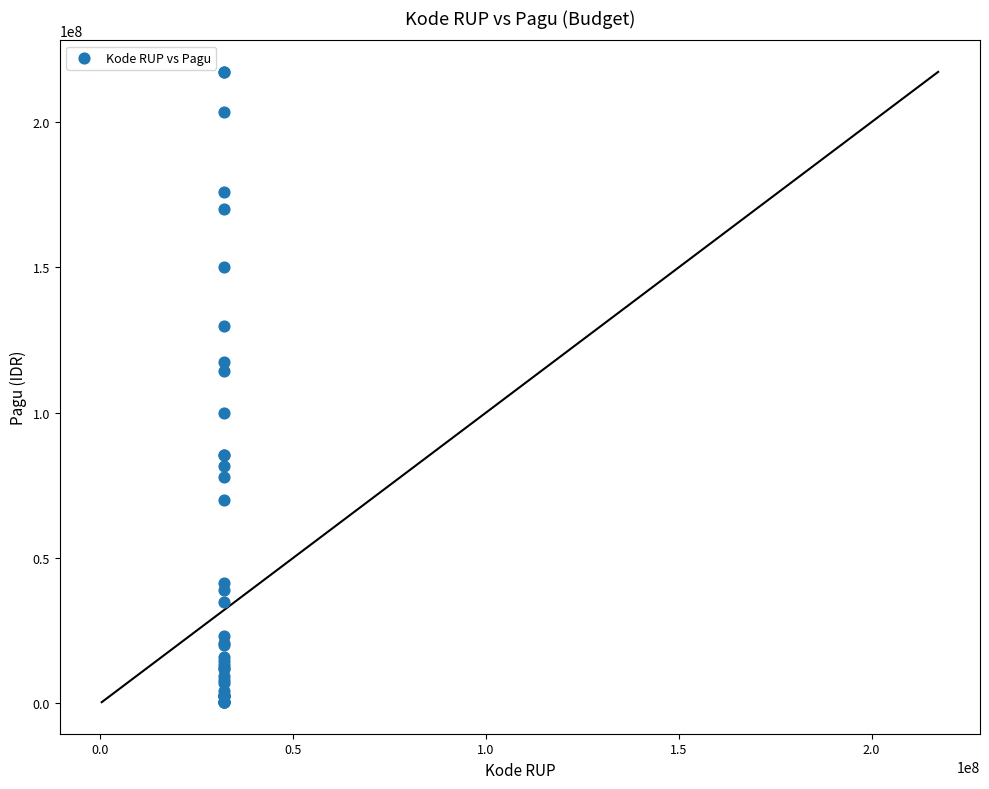

What Y value in the scatter plot is closest to 108830000?

114296000